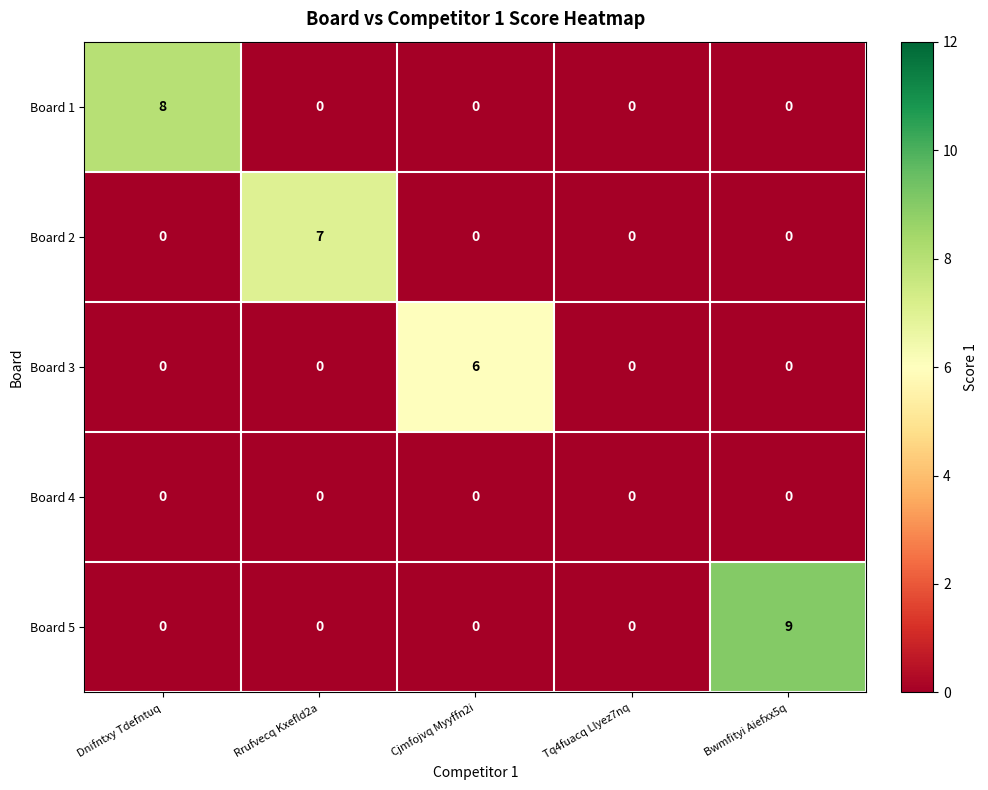

What is the greatest value displayed?

9